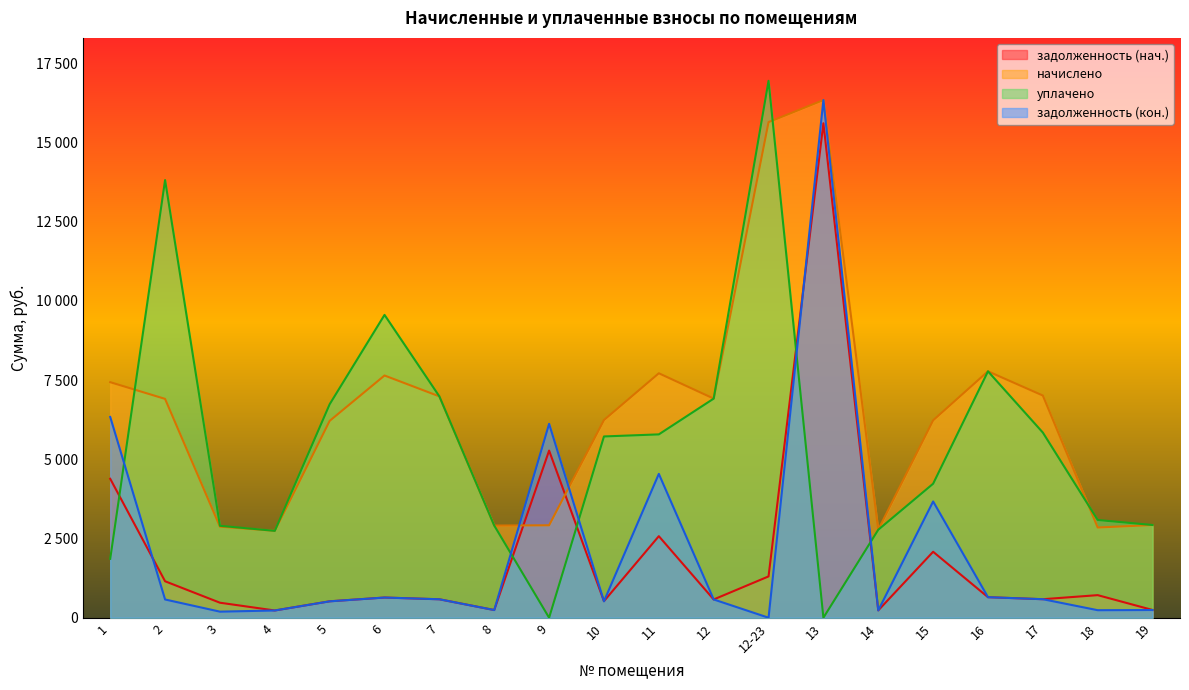

Rank the categories by уплачено value from highest to lowest.

12-23, 2, 6, 16, 7, 12, 5, 17, 11, 10, 15, 18, 19, 8, 3, 14, 4, 1, 9, 13